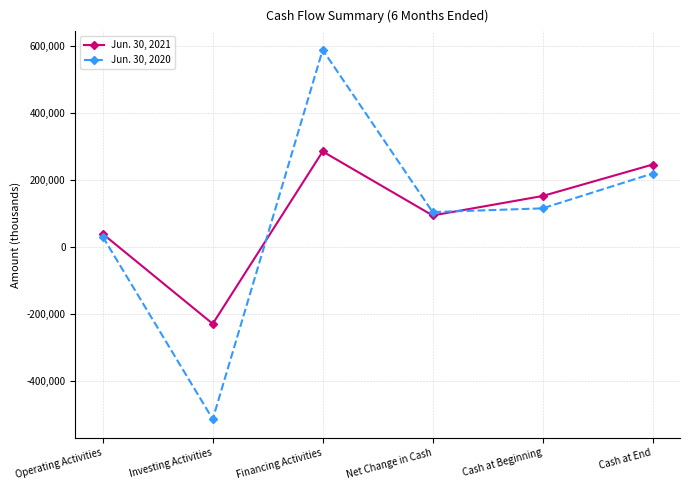

Is it true that Jun. 30, 2020 equals 30042 at Operating Activities?

True